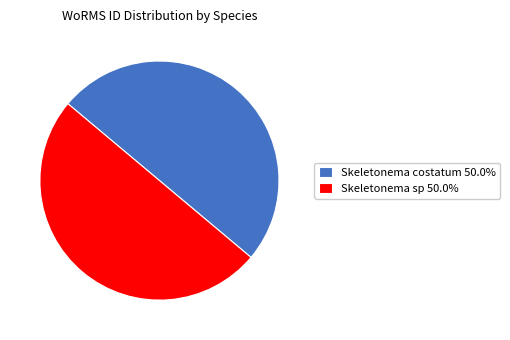

What is the ratio of the value at Skeletonema costatum 50.0% to the value at Skeletonema sp 50.0%?

1.0